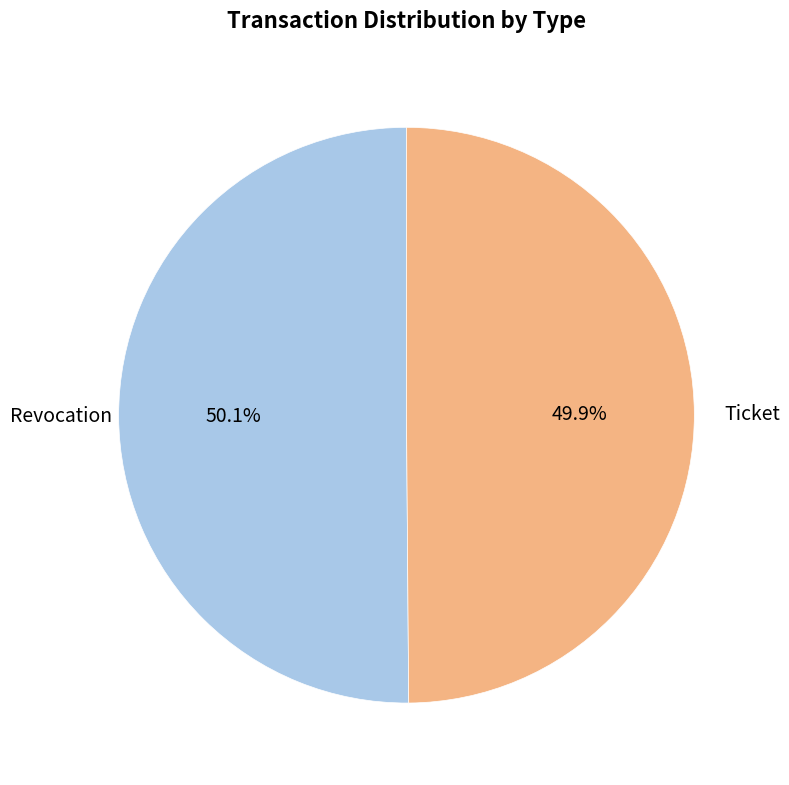

Is there any slice that represents more than half of the pie?

Yes